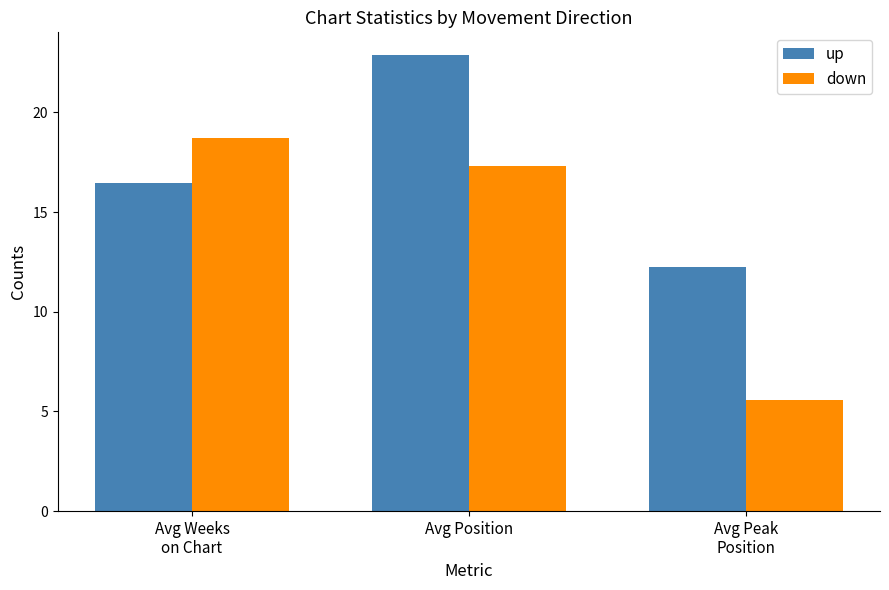

Where does the up series first go above 16?

Avg Weeks
on Chart